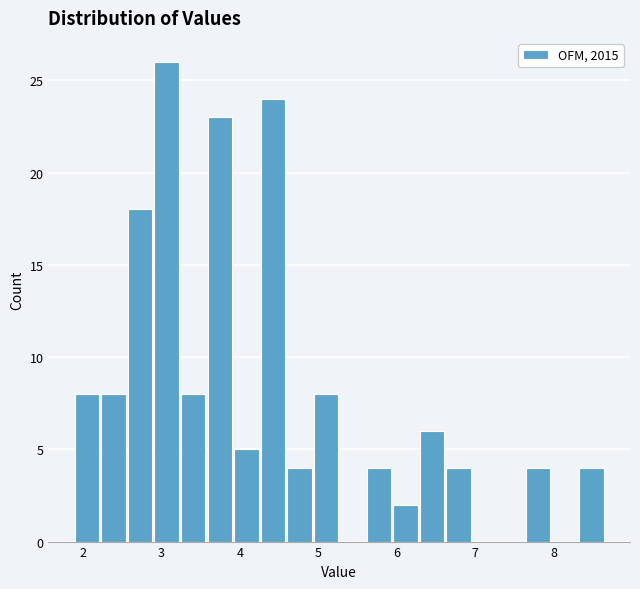

Around what value on the x-axis is the tallest bar? Give the approximate position of its centre, as read against the axis.

3.1